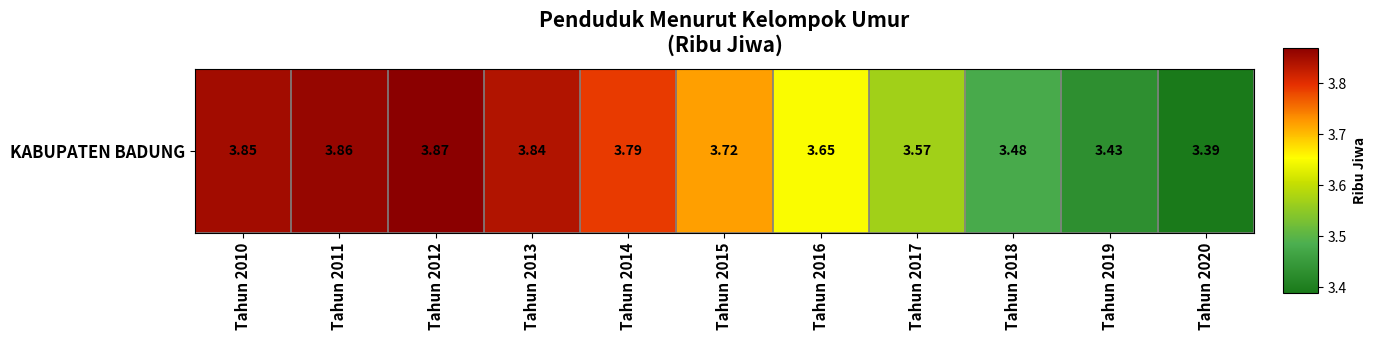

List the labels in order of value, smallest first.

Tahun 2020, Tahun 2019, Tahun 2018, Tahun 2017, Tahun 2016, Tahun 2015, Tahun 2014, Tahun 2013, Tahun 2010, Tahun 2011, Tahun 2012